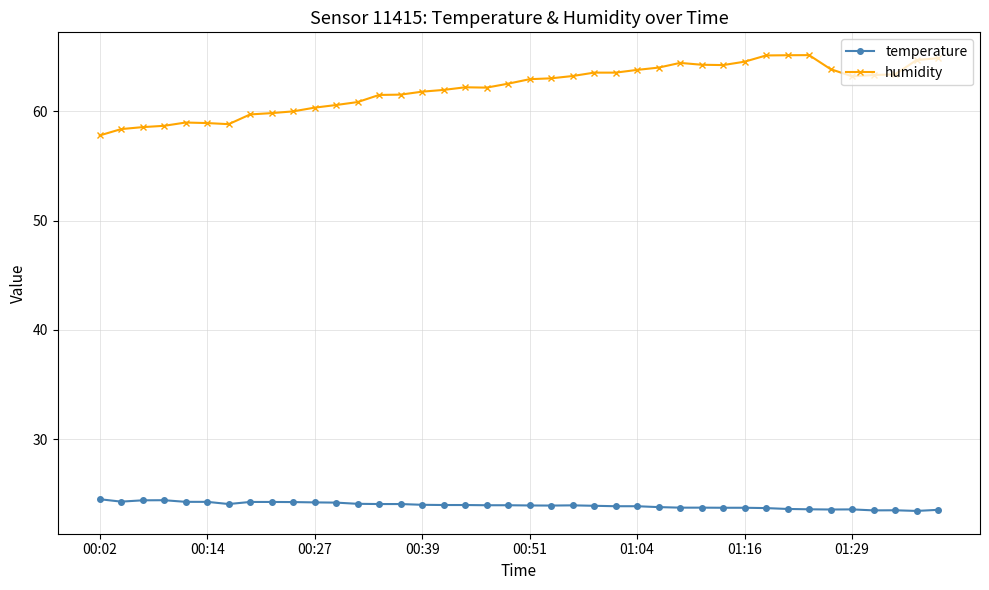

True or false: humidity has more than 0 interior local peaks.

True